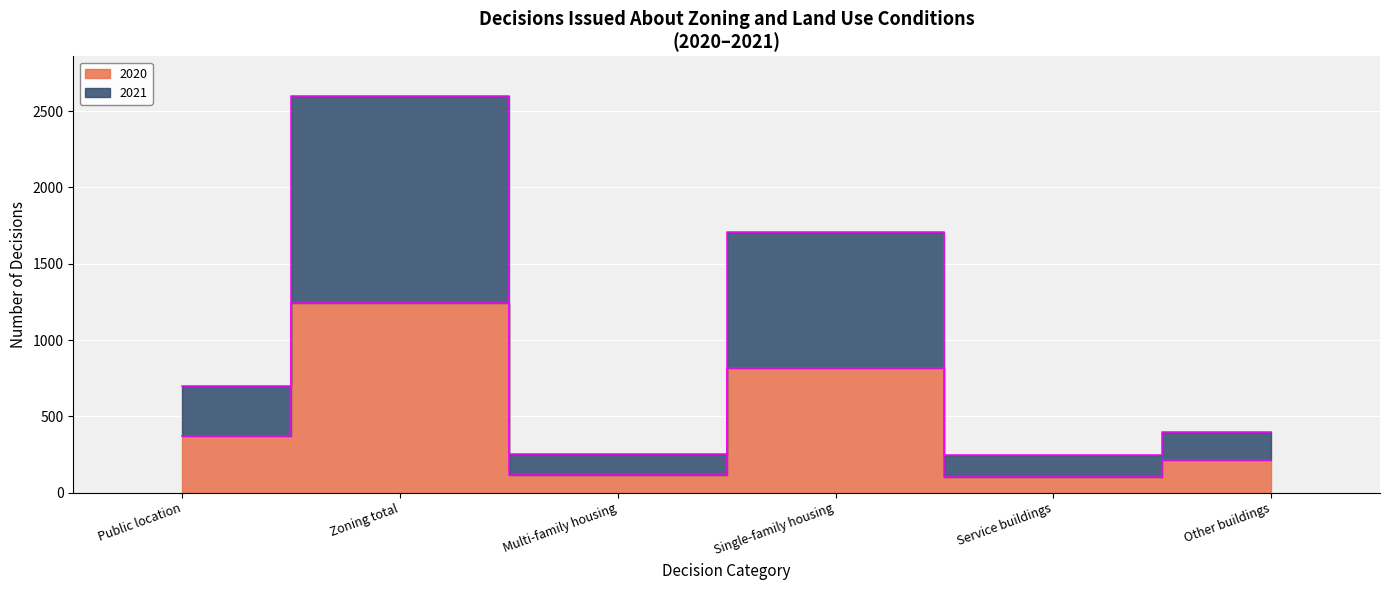

What is the difference between the maximum and minimum values in the 2020 series?

1142